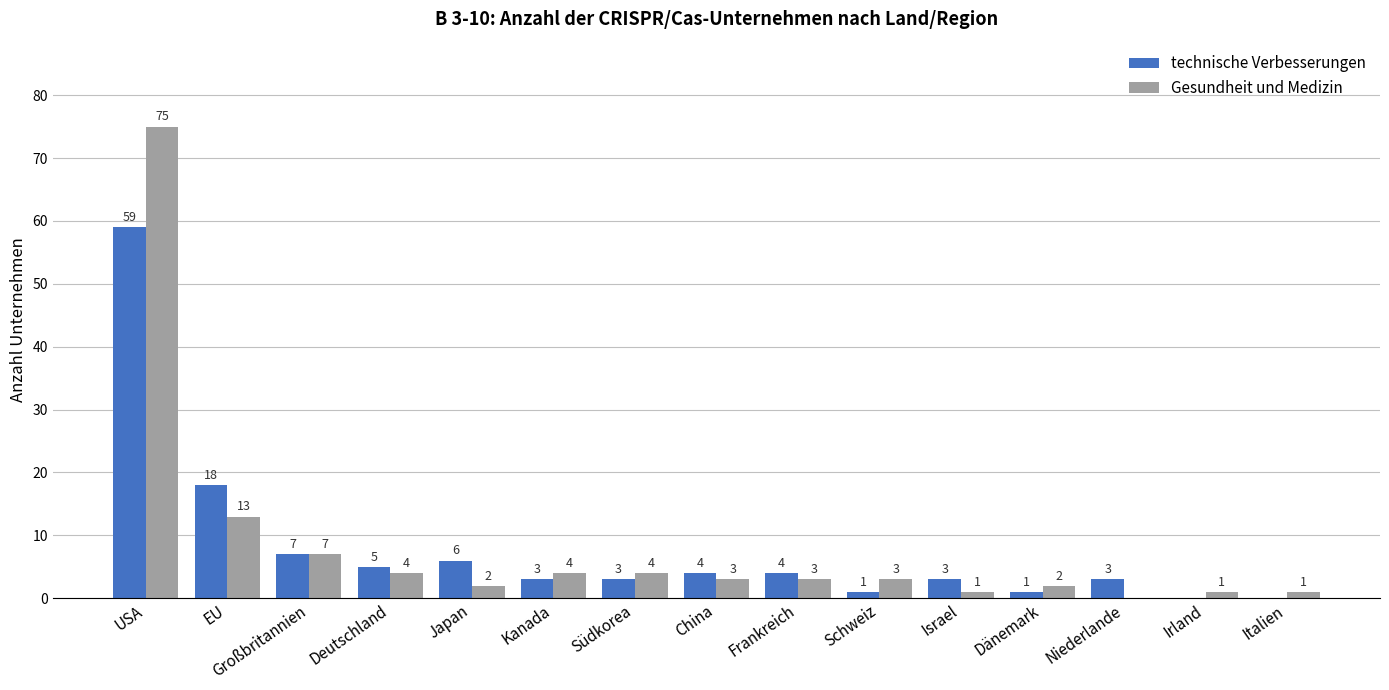

Between Schweiz and Italien, which series saw the biggest shift?

Gesundheit und Medizin